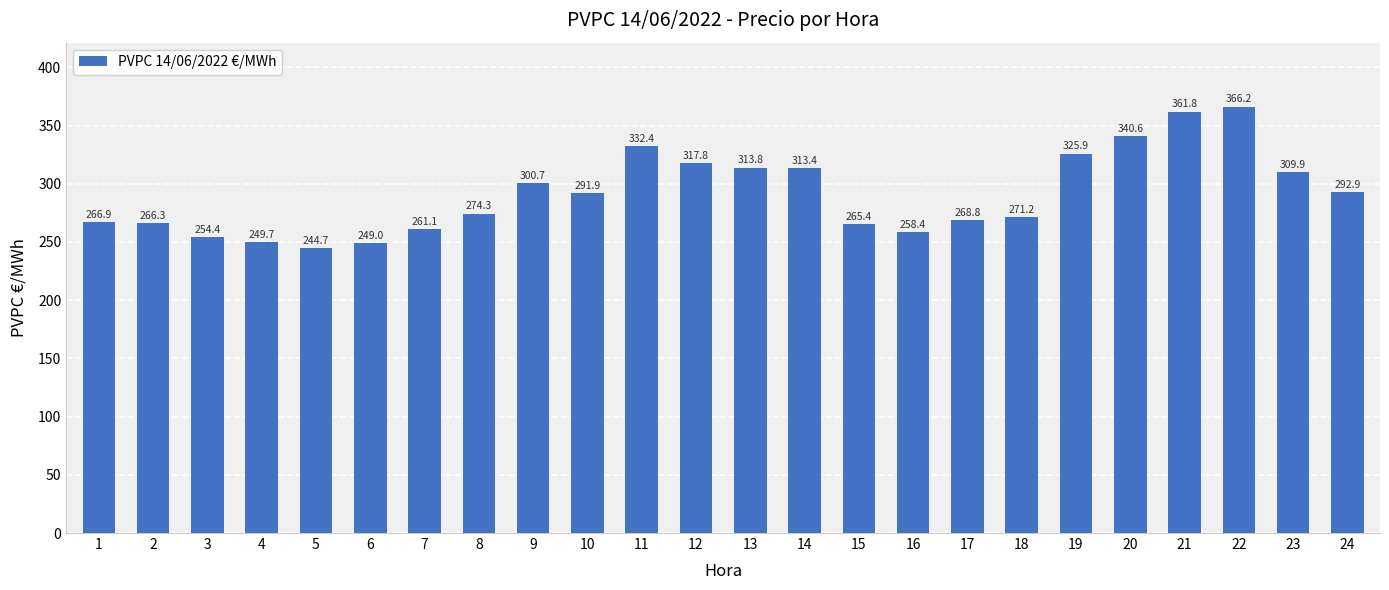

Which category has the highest value across all series?

22